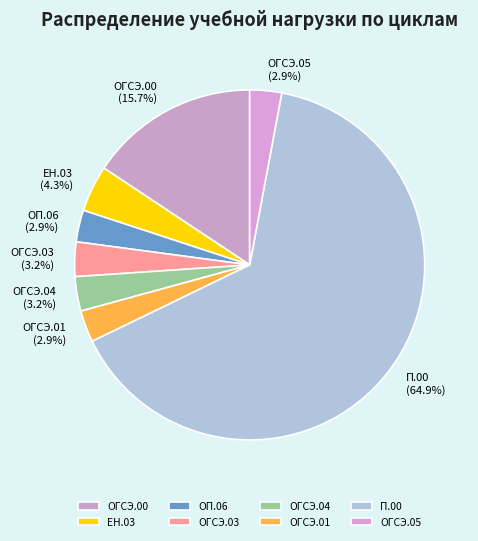

Does ЕН.03 account for over 50% of the chart?

No